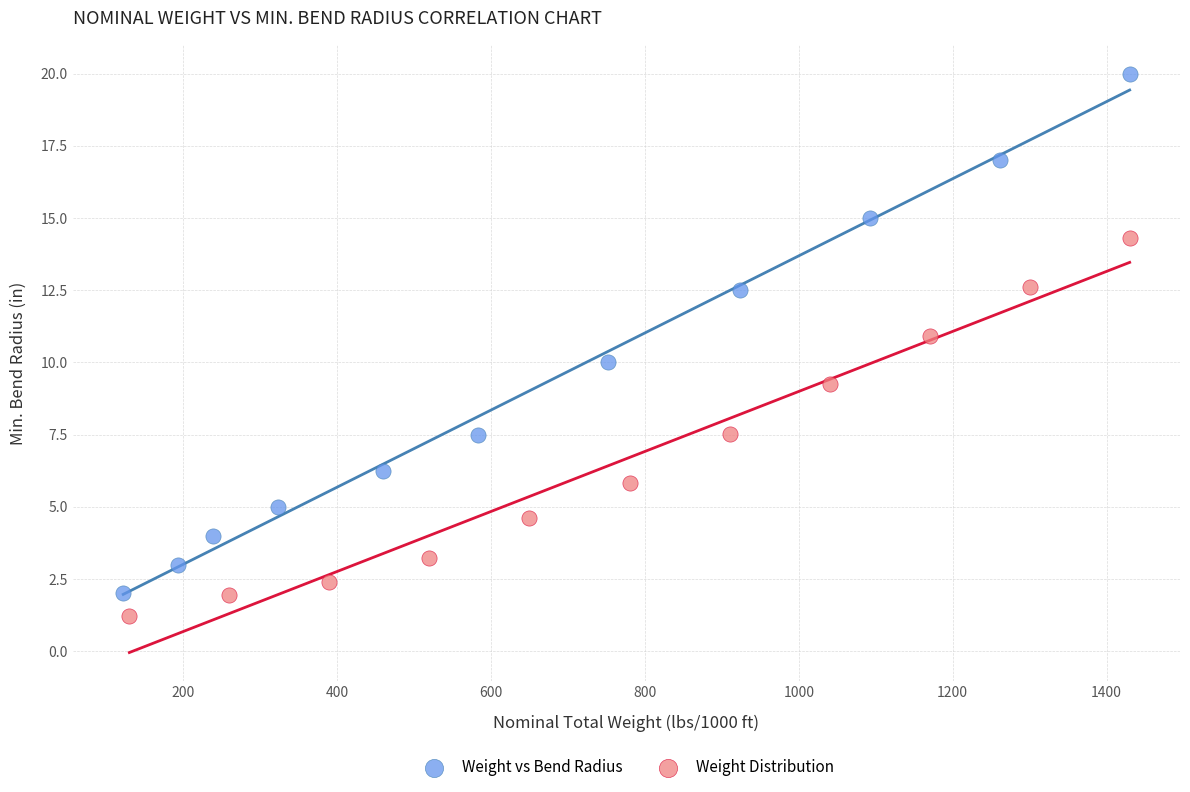

Which series has the widest spread of Y values?

Weight vs Bend Radius